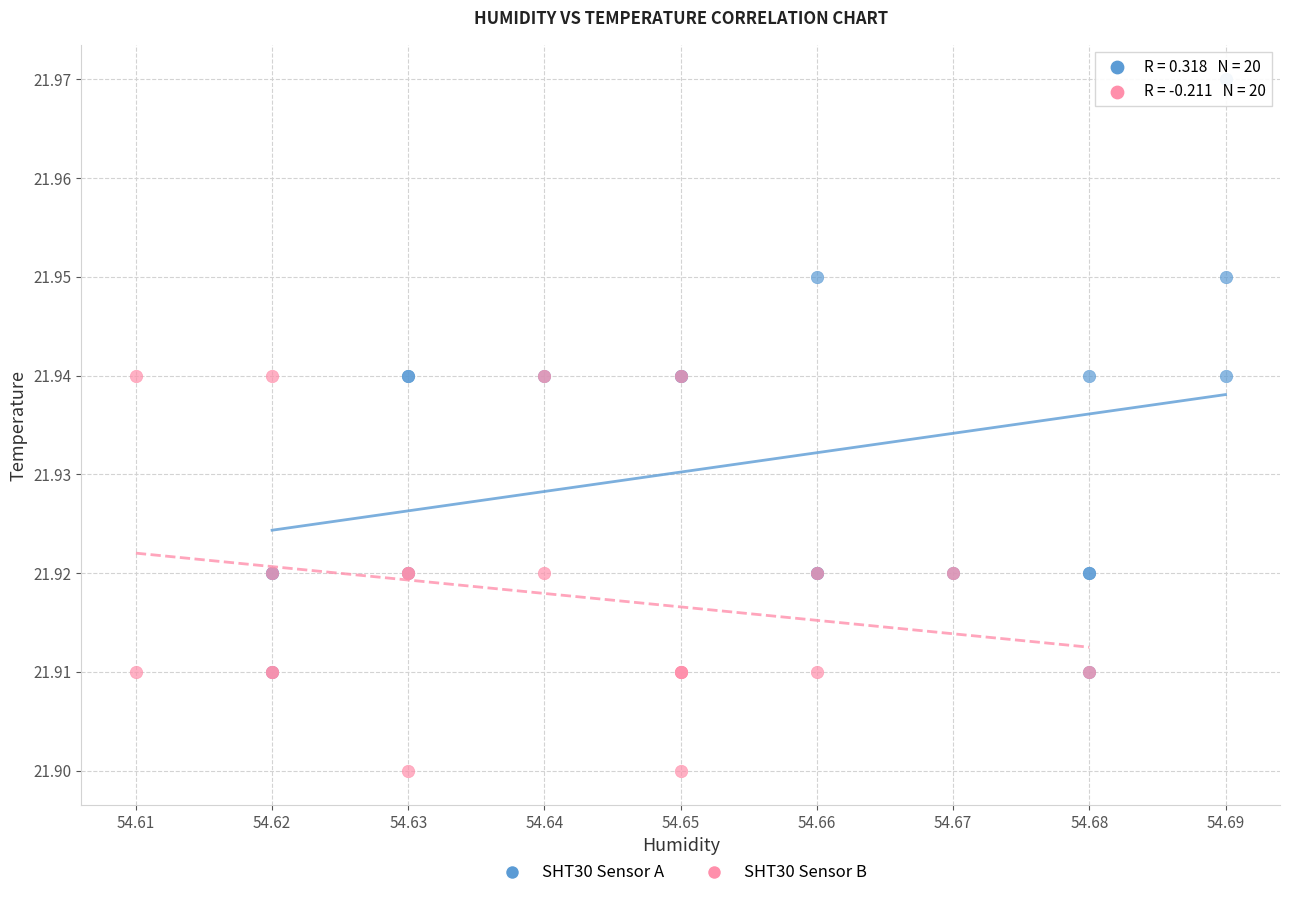

Which series reaches the minimum Y coordinate?

SHT30 Sensor B